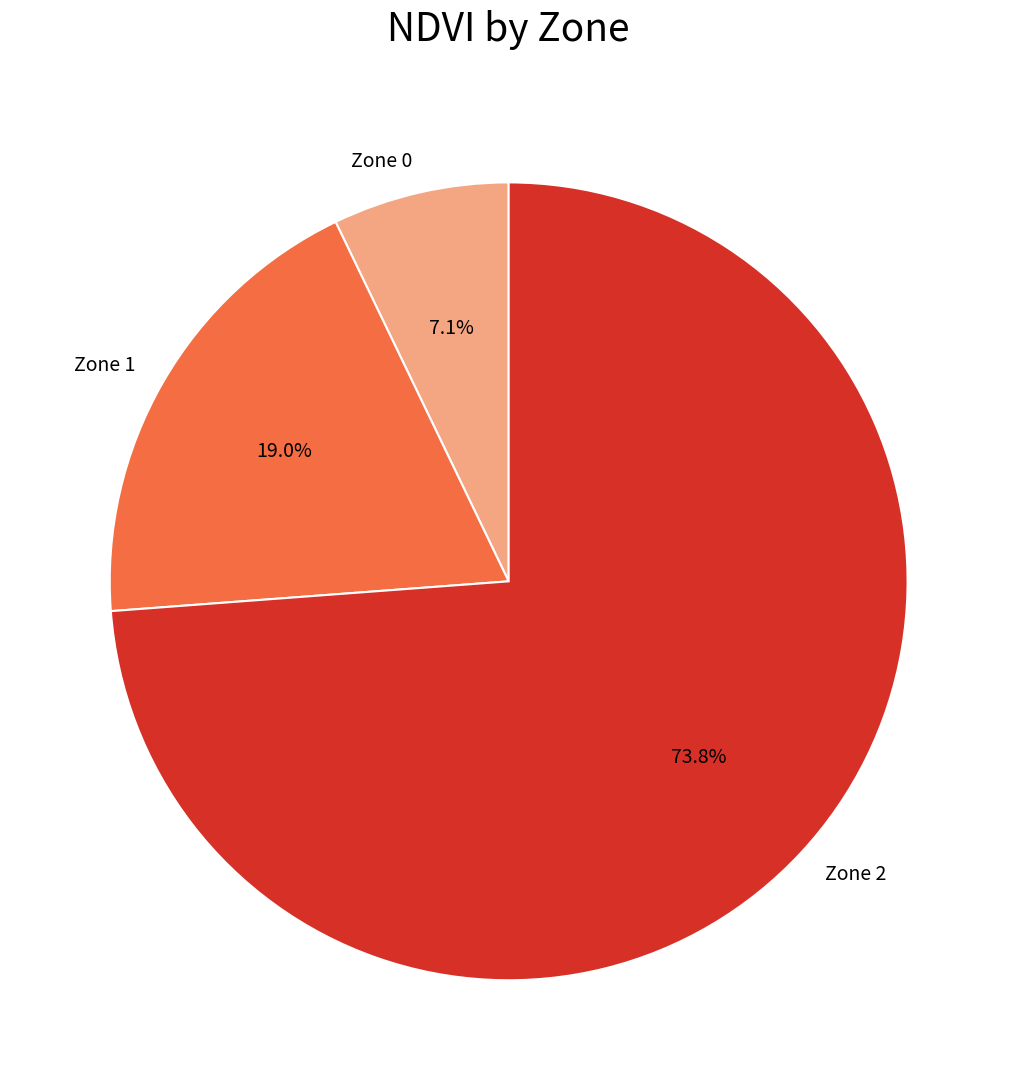

To the nearest percent, what portion does Zone 2 represent?

74%